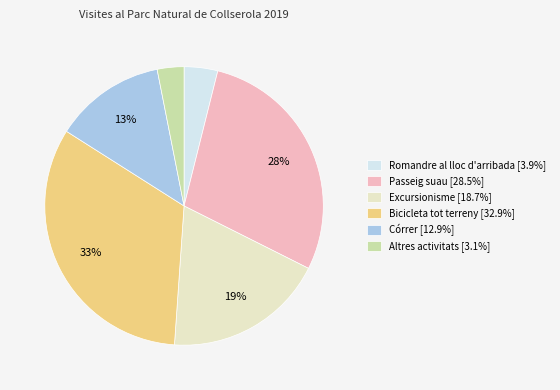

What percentage is the Córrer [12.9%] slice, to the nearest percent?

13%